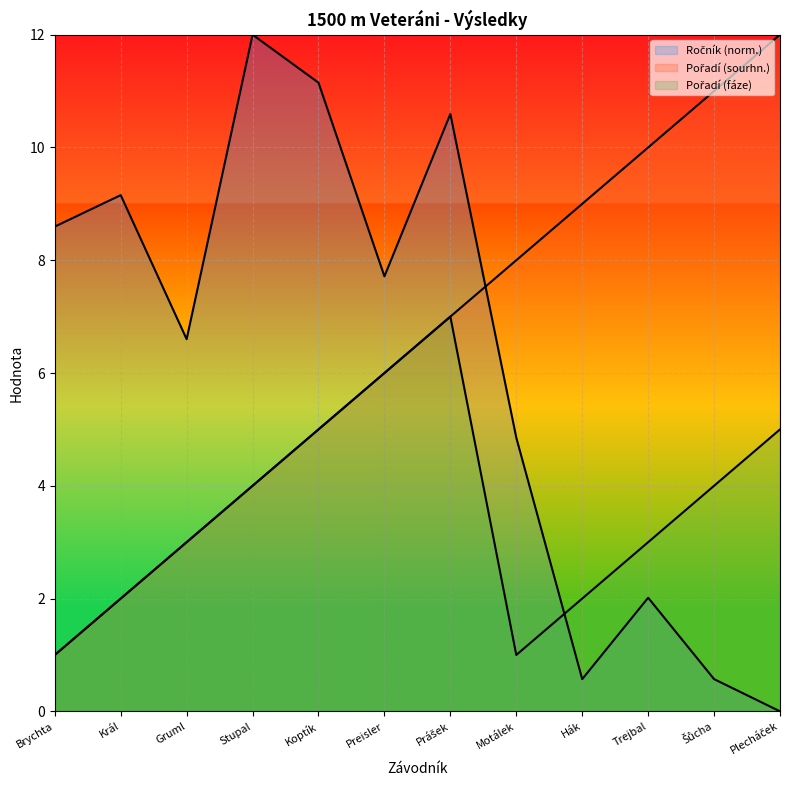

Rank the series by their maximum value, from lowest to highest.

Pořadí (fáze), Ročník, Pořadí (sourhn.)